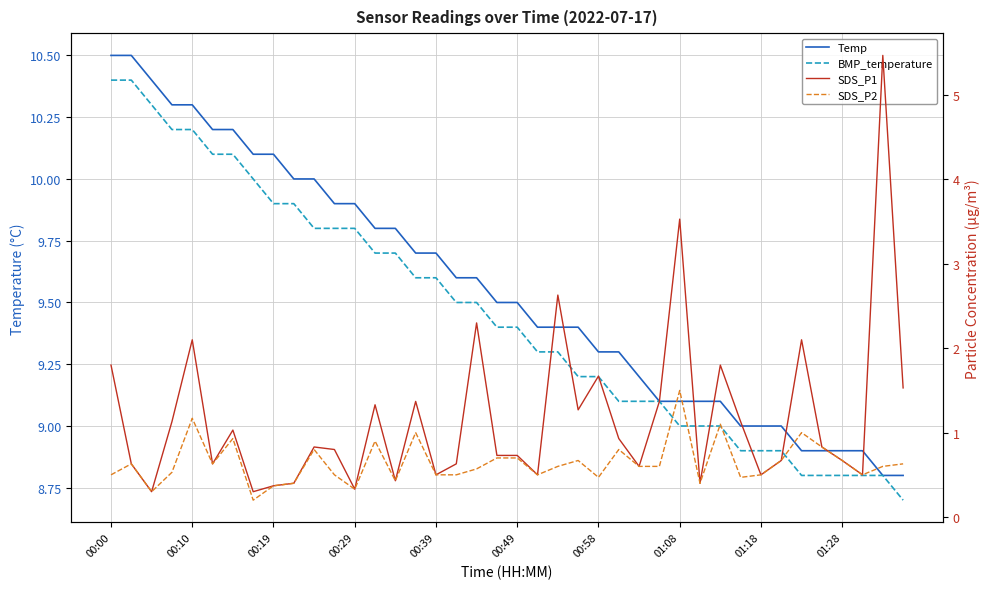

What is the spread (max minus min) of values at 23?

8.7